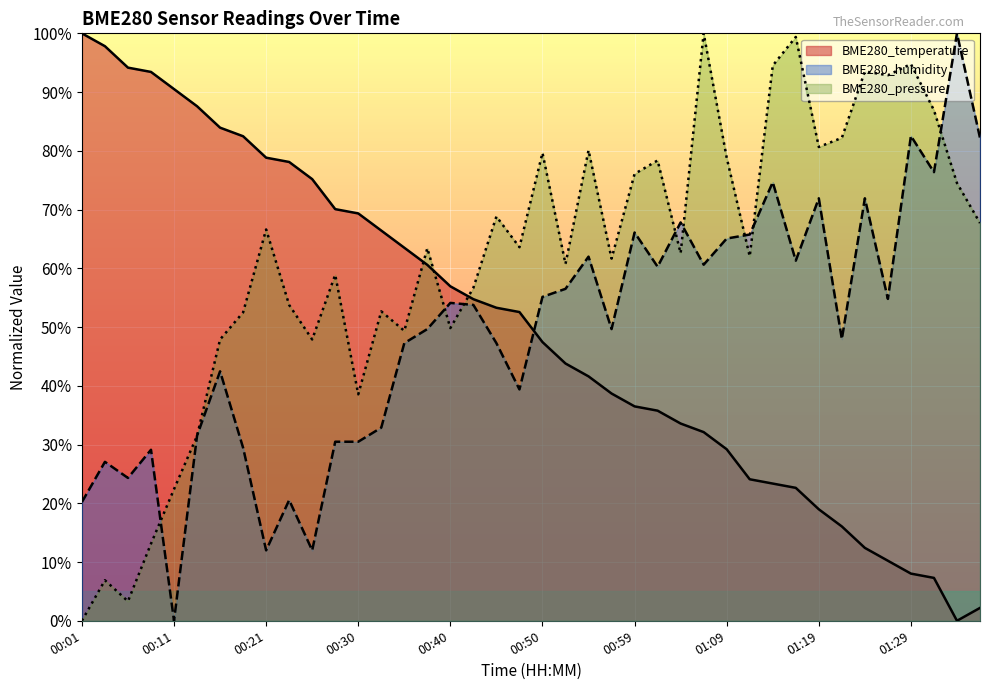

Where does the BME280_temperature series first go above 52?

00:01